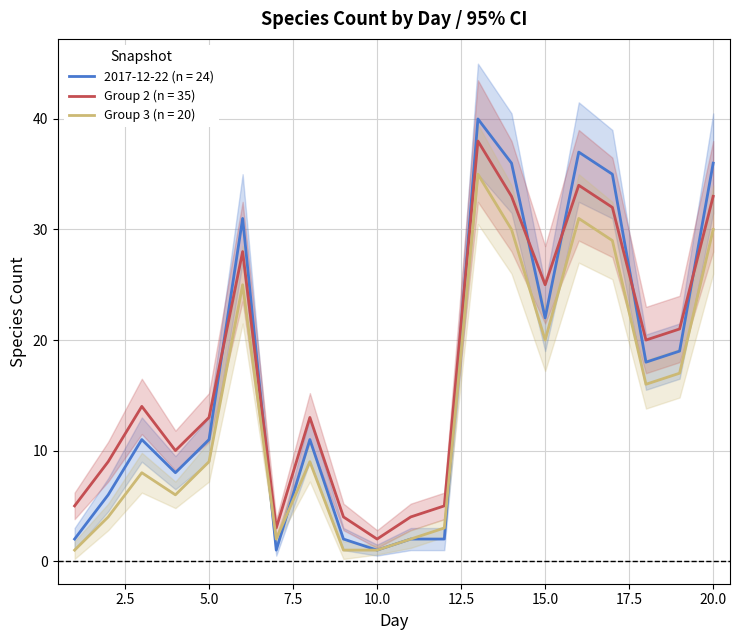

At which category does 2017-12-22 reach its first local peak?

3